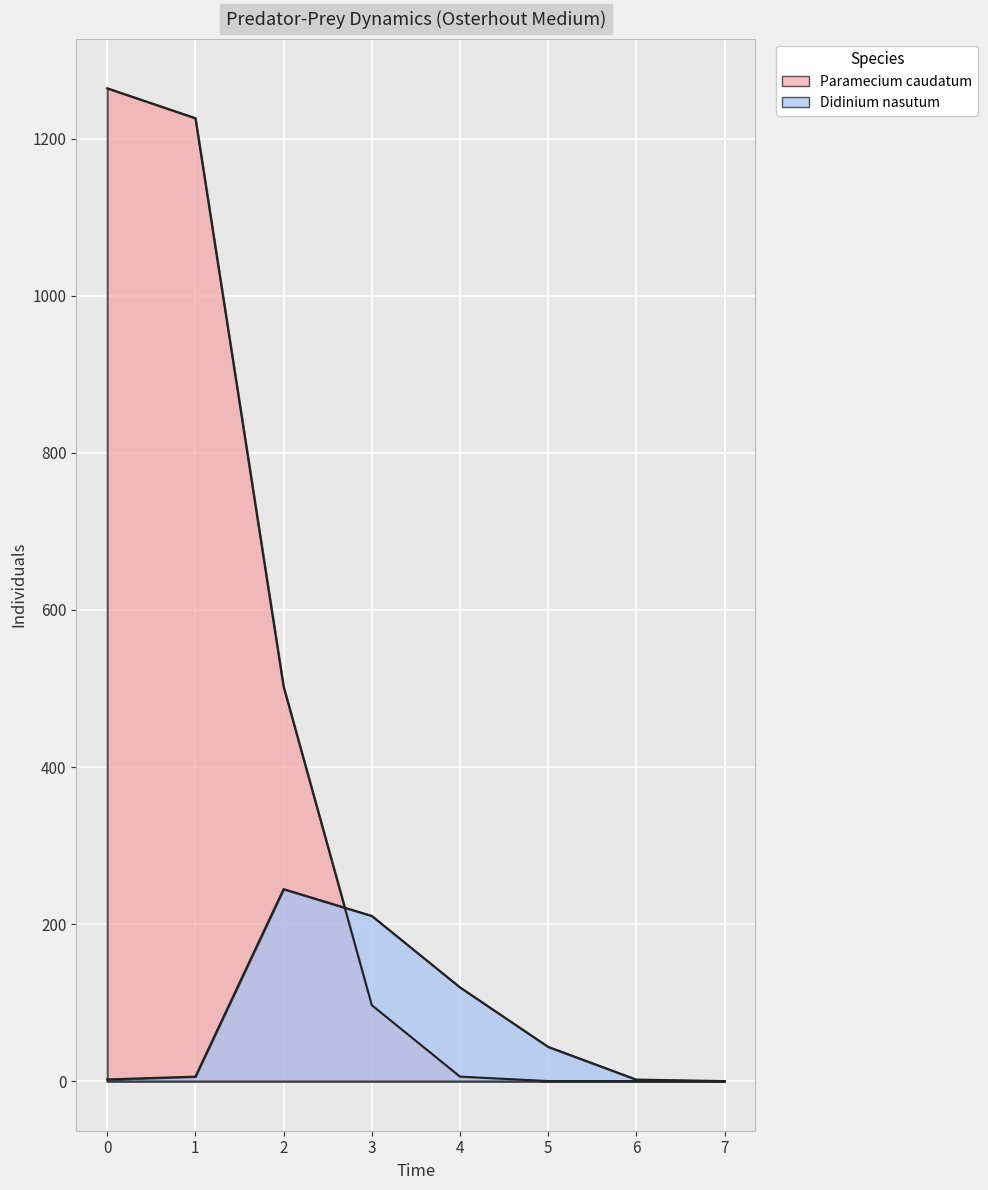

What is the total value across all series at 3?

307.1